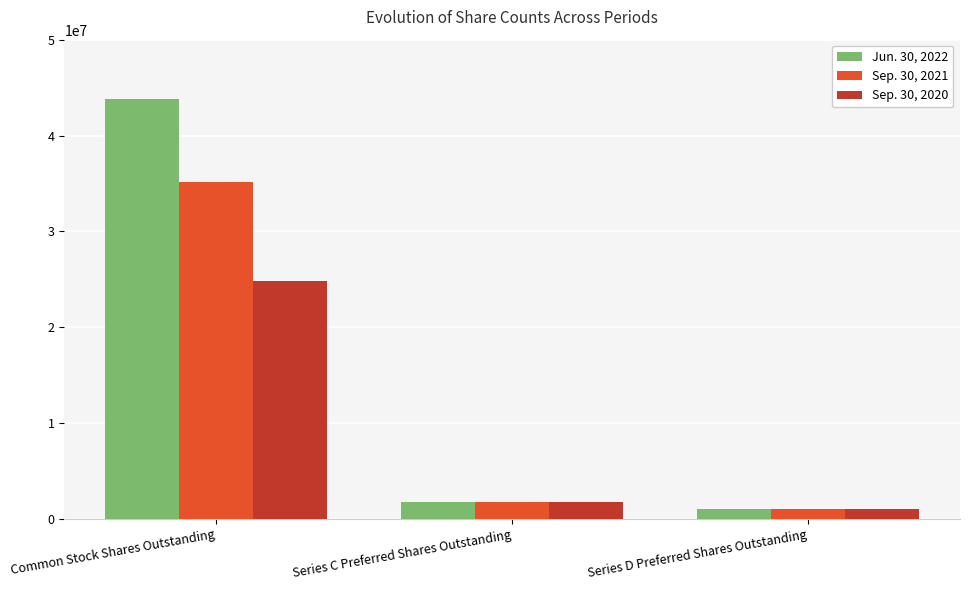

Which series has the largest range (max minus min)?

Jun. 30, 2022